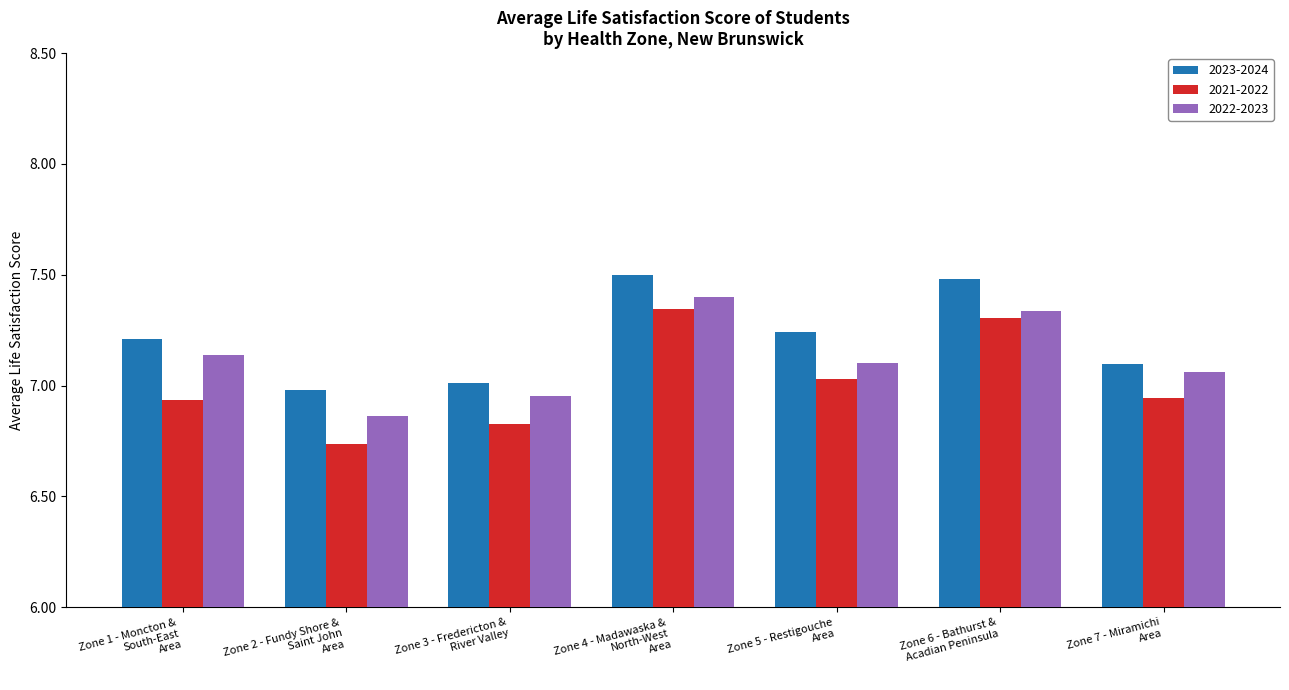

What is the greatest value displayed?

7.5